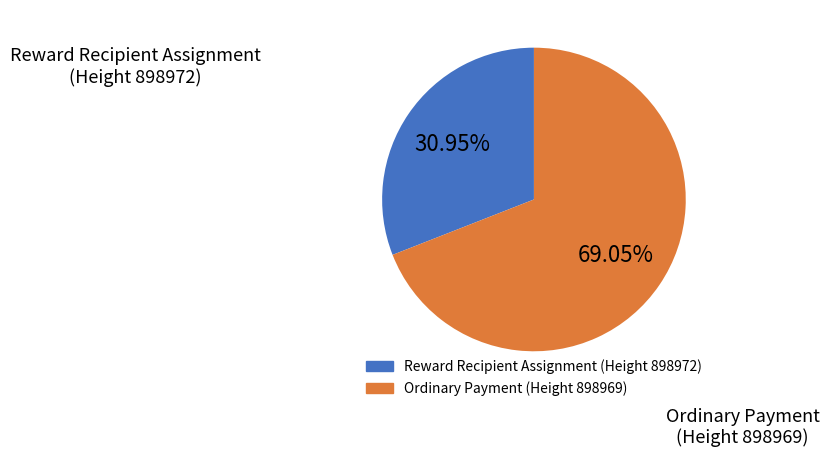

Combined, do Reward Recipient Assignment (Height 898972) and Ordinary Payment (Height 898969) account for over 50%?

Yes